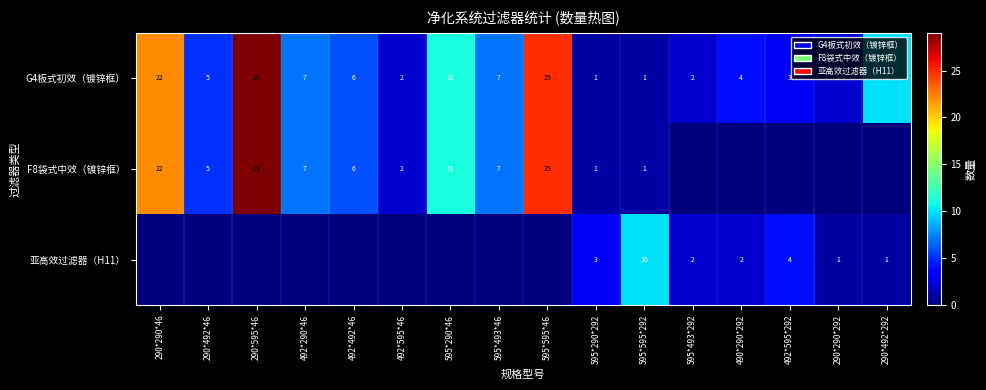

The value of 亚高效过滤器（H11） at 595*595*292 is 10. True or false?

True